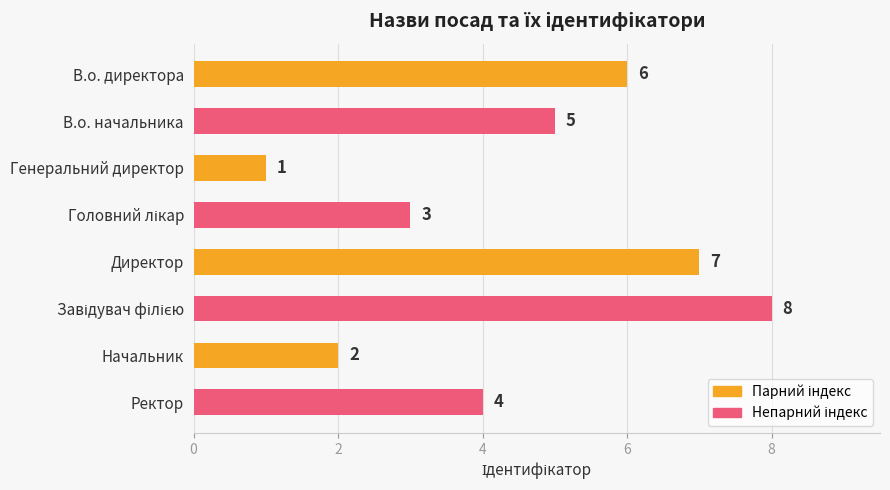

Reading top to bottom, list all the values displayed in this chart.

6	5	1	3	7	8	2	4